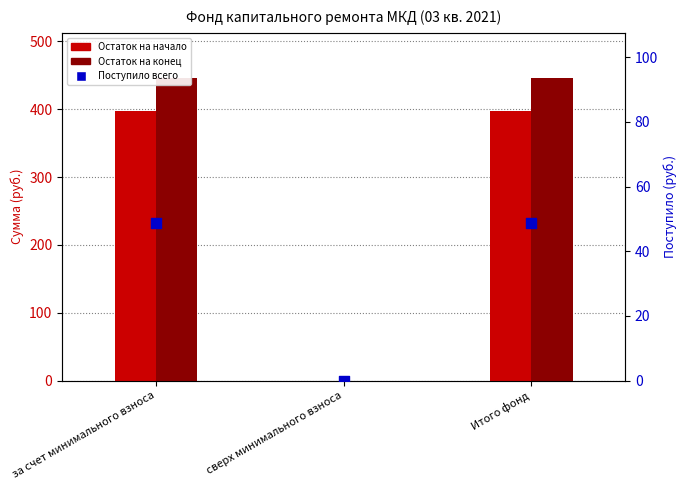

At how many categories does at least one series exceed 433?

2